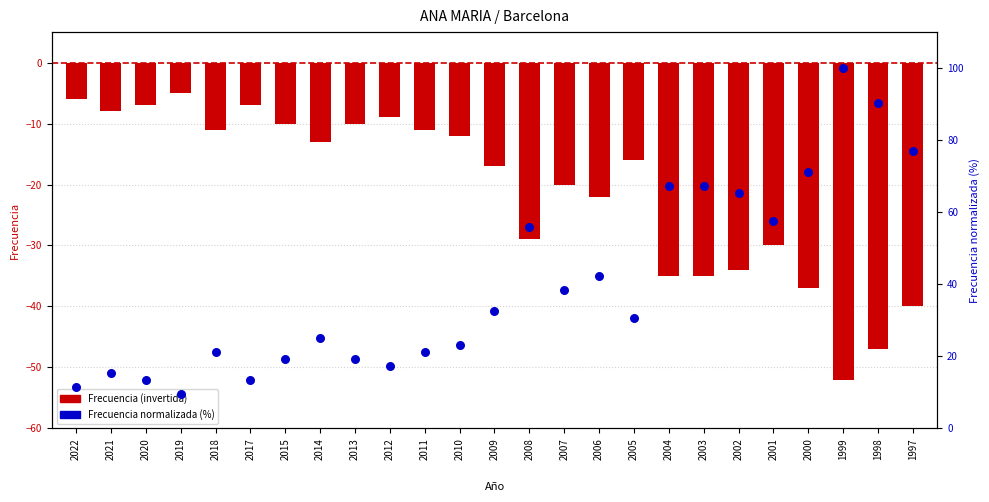

Is the value of Frecuencia (invertida) at 1997 greater than the value of Frecuencia normalizada (%) at 2019?

No